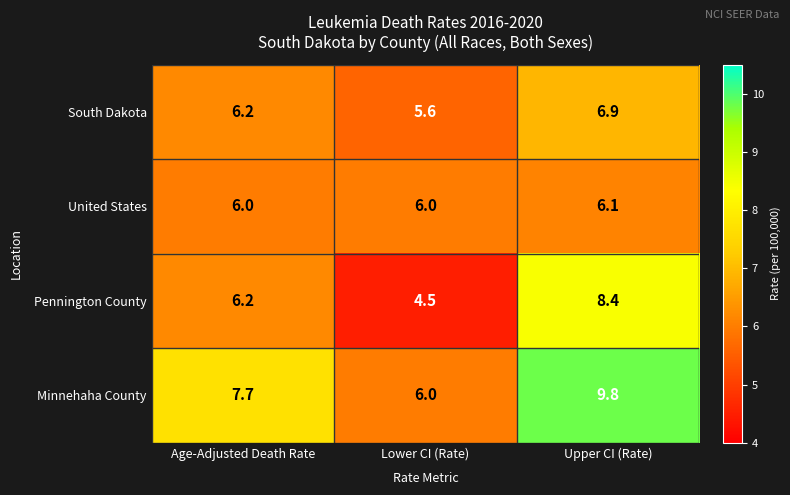

List the series in order of their peak value, lowest first.

United States, South Dakota, Pennington County, Minnehaha County